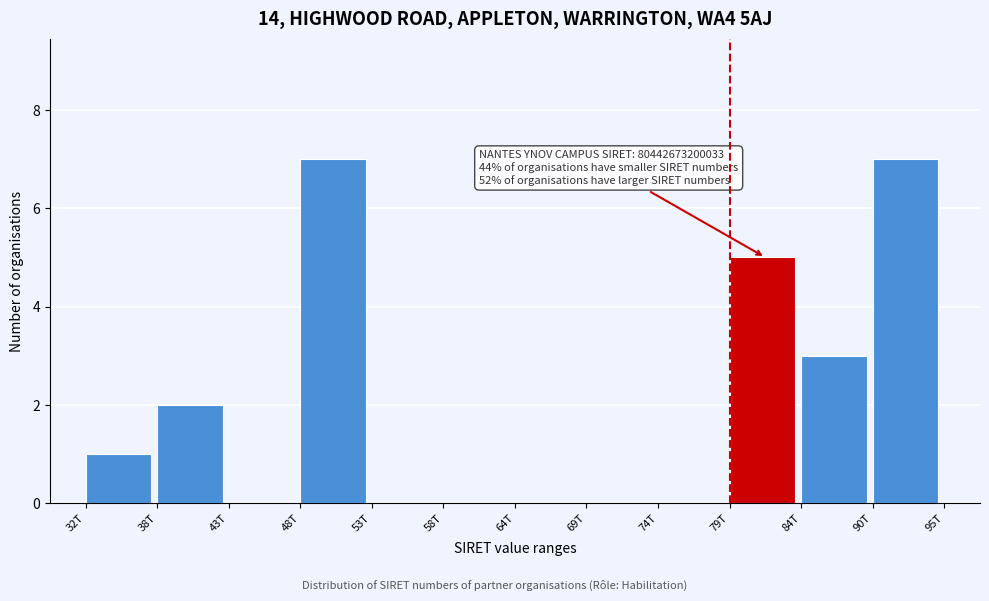

Reading right to left, list all the values displayed in this chart.

90T=7	84T=3	79T=5	74T=0	69T=0	64T=0	58T=0	53T=0	48T=7	43T=0	38T=2	32T=1